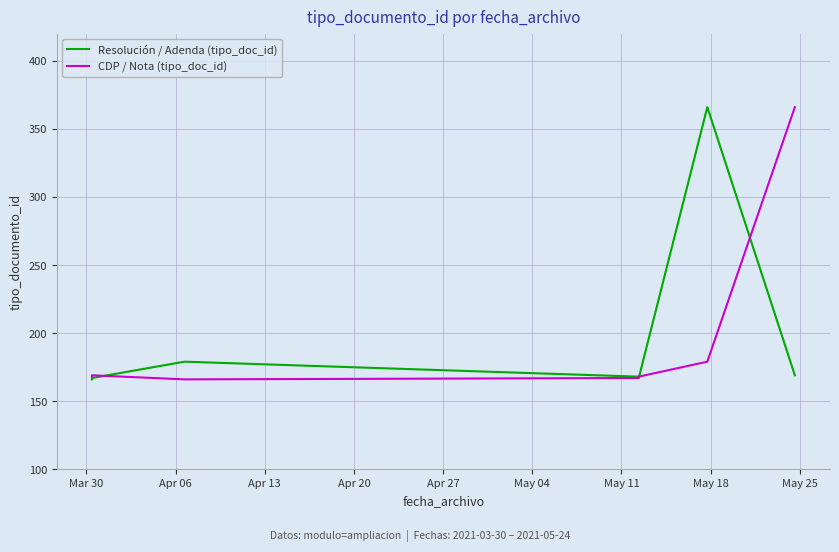

What is the smallest value displayed?

166